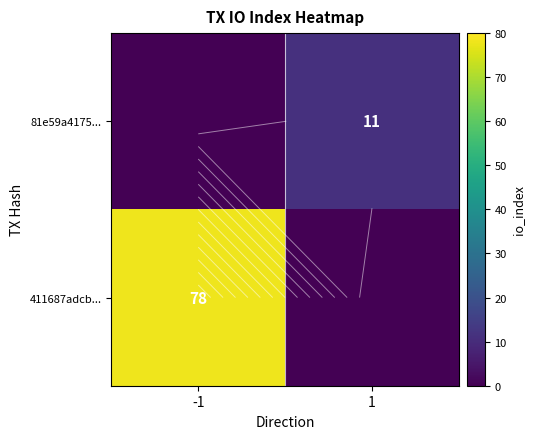

The 411687adcb... series shows -29 at 1. True or false?

False